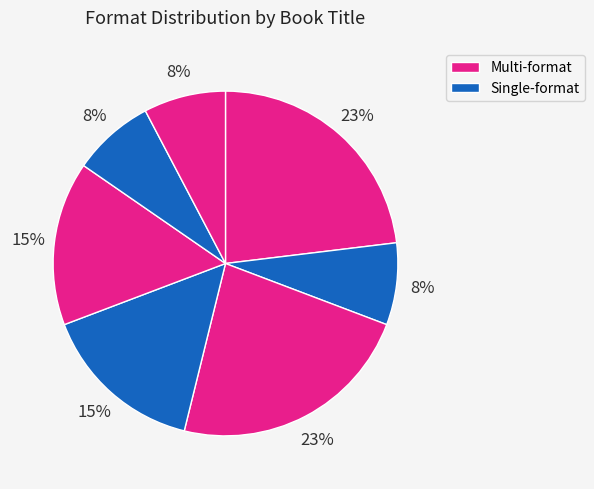

Is there a majority slice in this chart?

No